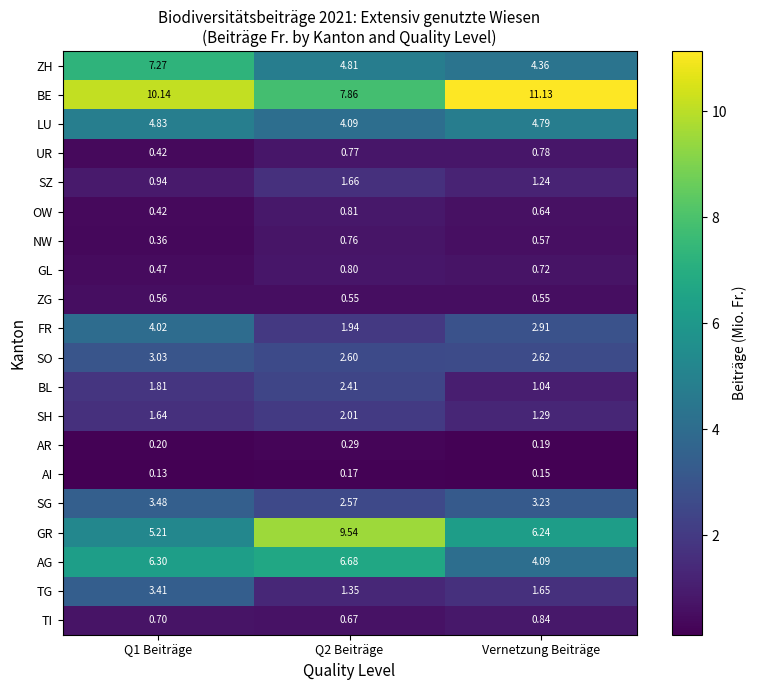

Is the value of UR at Vernetzung Beiträge greater than the value of FR at Vernetzung Beiträge?

No